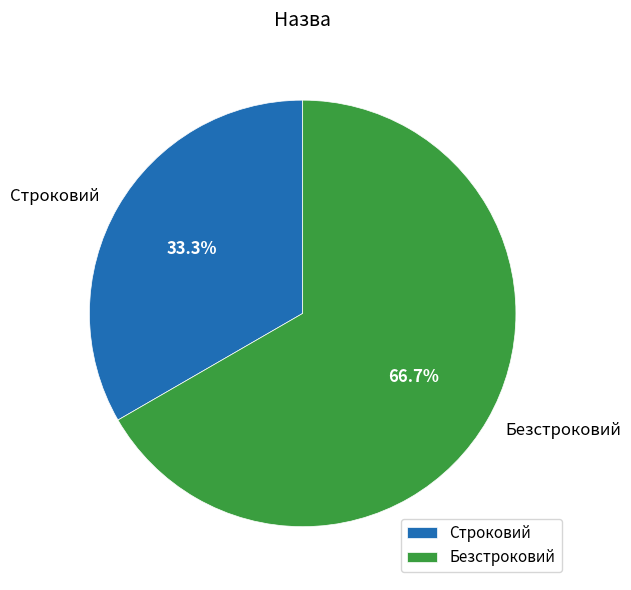

To the nearest percent, what portion does Строковий represent?

33%